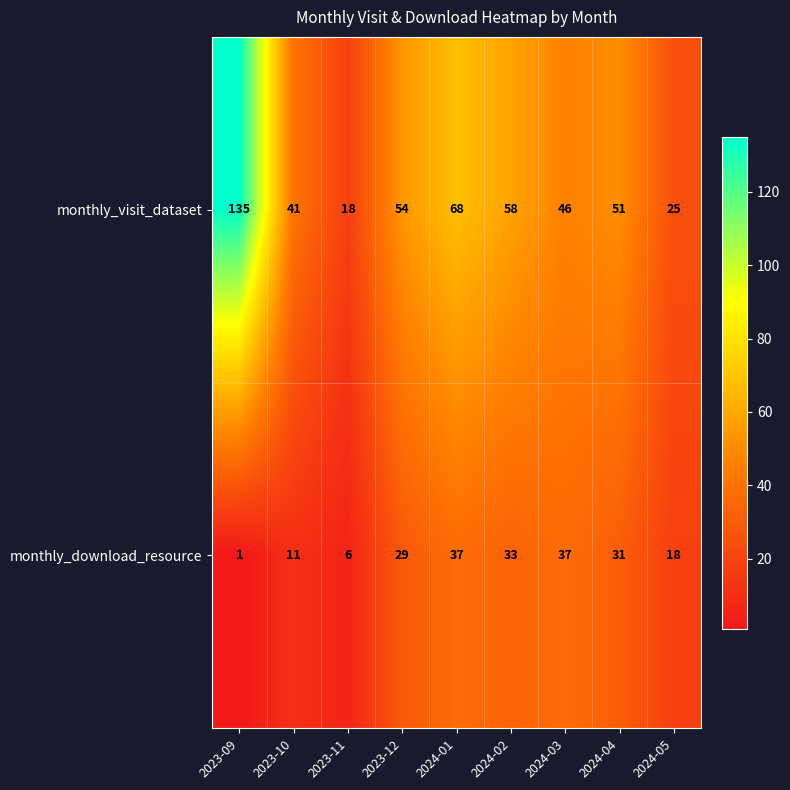

What value does the monthly_visit_dataset series have at 2024-05?

25